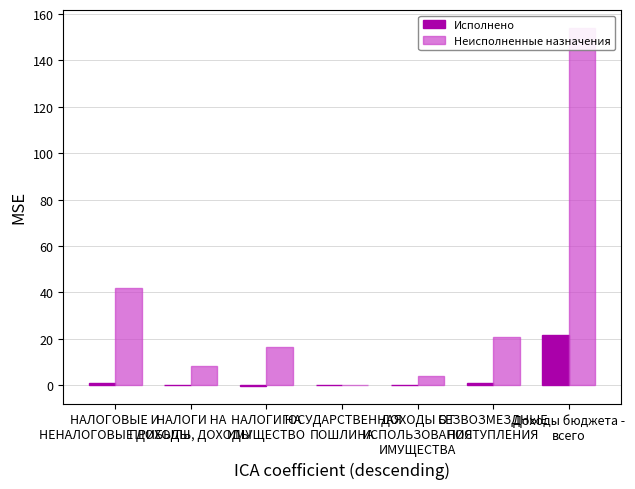

True or false: Неисполненные назначения has a value of 13.5 at БЕЗВОЗМЕЗДНЫЕ
ПОСТУПЛЕНИЯ.

False